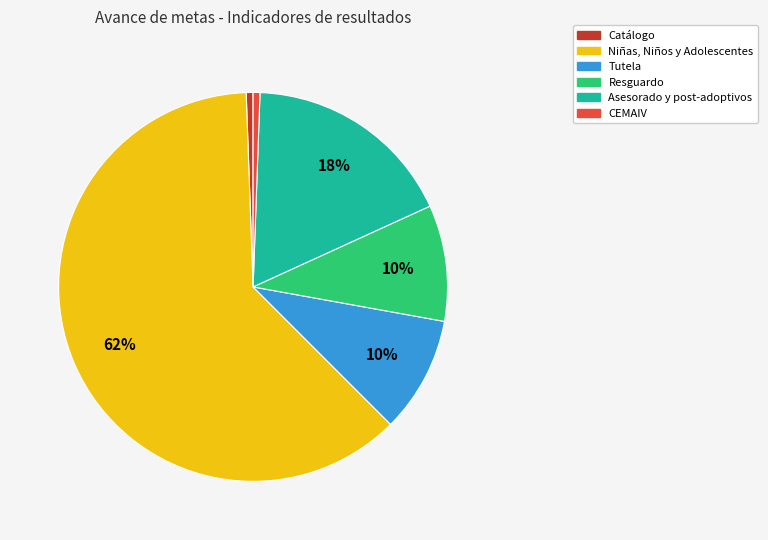

Is there a majority slice in this chart?

Yes